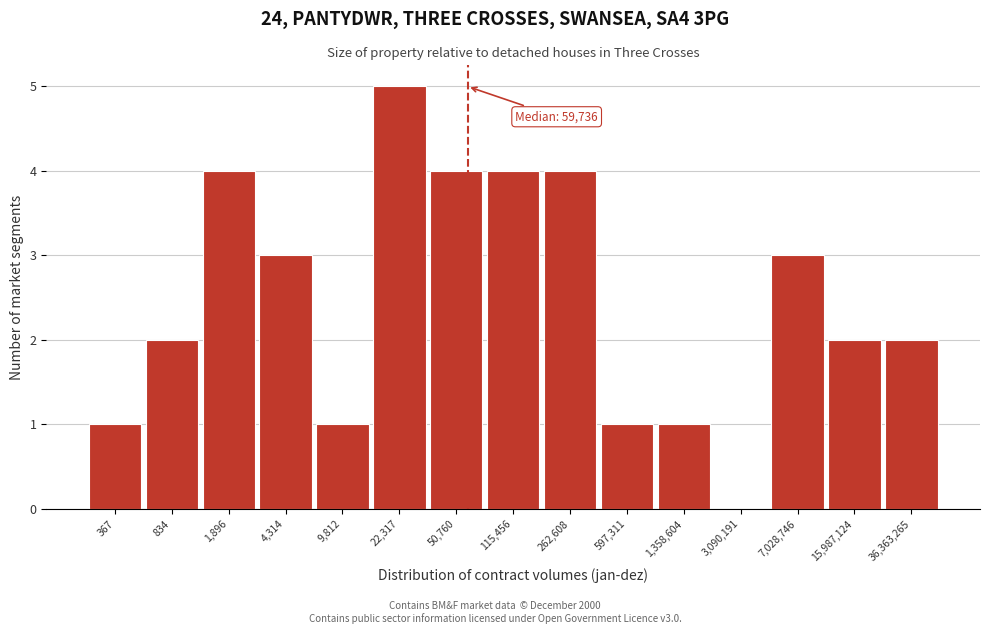

Reading right to left, extract all data points from this chart.

36,363,265=2	15,987,124=2	7,028,746=3	3,090,191=0	1,358,604=1	597,311=1	262,608=4	115,456=4	50,760=4	22,317=5	9,812=1	4,314=3	1,896=4	834=2	367=1